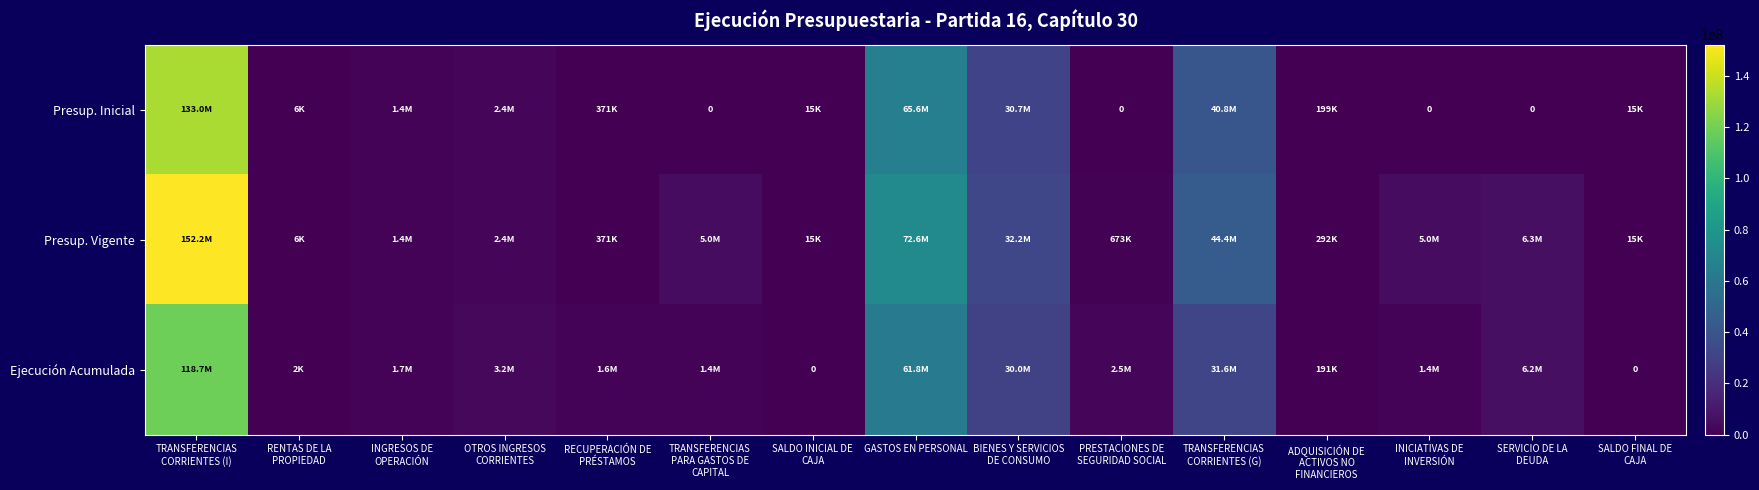

How many data points in Presup. Vigente are above 2407385?

7